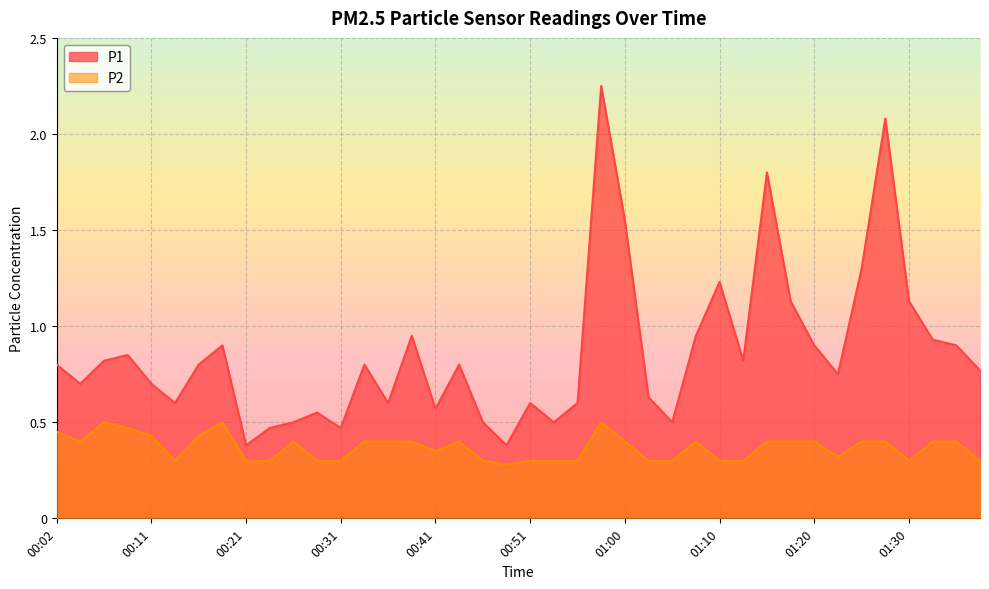

Reading left to right, list all the values displayed in this chart.

P1: 00:02=0.8	00:04=0.7	00:06=0.8	00:09=0.8	00:11=0.7	00:14=0.6	00:16=0.8	00:19=0.9	00:21=0.4	00:23=0.5	00:26=0.5	00:28=0.6	00:31=0.5	00:33=0.8	00:36=0.6	00:38=0.9	00:41=0.6	00:43=0.8	00:46=0.5	00:48=0.4	00:51=0.6	00:53=0.5	00:55=0.6	00:58=2.2	01:00=1.6	01:03=0.6	01:05=0.5	01:08=0.9	01:10=1.2	01:12=0.8	01:15=1.8	01:17=1.1	01:20=0.9	01:22=0.8	01:25=1.3	01:27=2.1	01:30=1.1	01:32=0.9	01:34=0.9	01:37=0.8
P2: 00:02=0.5	00:04=0.4	00:06=0.5	00:09=0.5	00:11=0.4	00:14=0.3	00:16=0.4	00:19=0.5	00:21=0.3	00:23=0.3	00:26=0.4	00:28=0.3	00:31=0.3	00:33=0.4	00:36=0.4	00:38=0.4	00:41=0.3	00:43=0.4	00:46=0.3	00:48=0.3	00:51=0.3	00:53=0.3	00:55=0.3	00:58=0.5	01:00=0.4	01:03=0.3	01:05=0.3	01:08=0.4	01:10=0.3	01:12=0.3	01:15=0.4	01:17=0.4	01:20=0.4	01:22=0.3	01:25=0.4	01:27=0.4	01:30=0.3	01:32=0.4	01:34=0.4	01:37=0.3